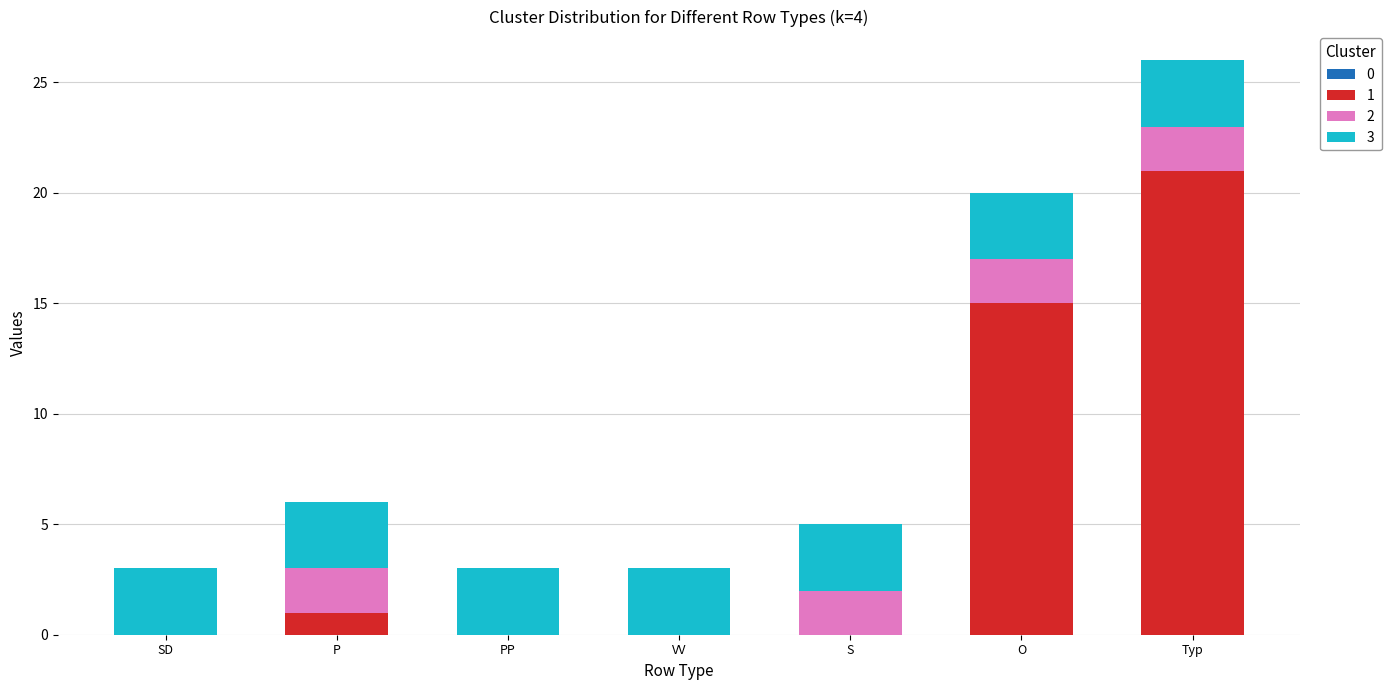

Are the bars grouped side by side (vs. stacked)?

No